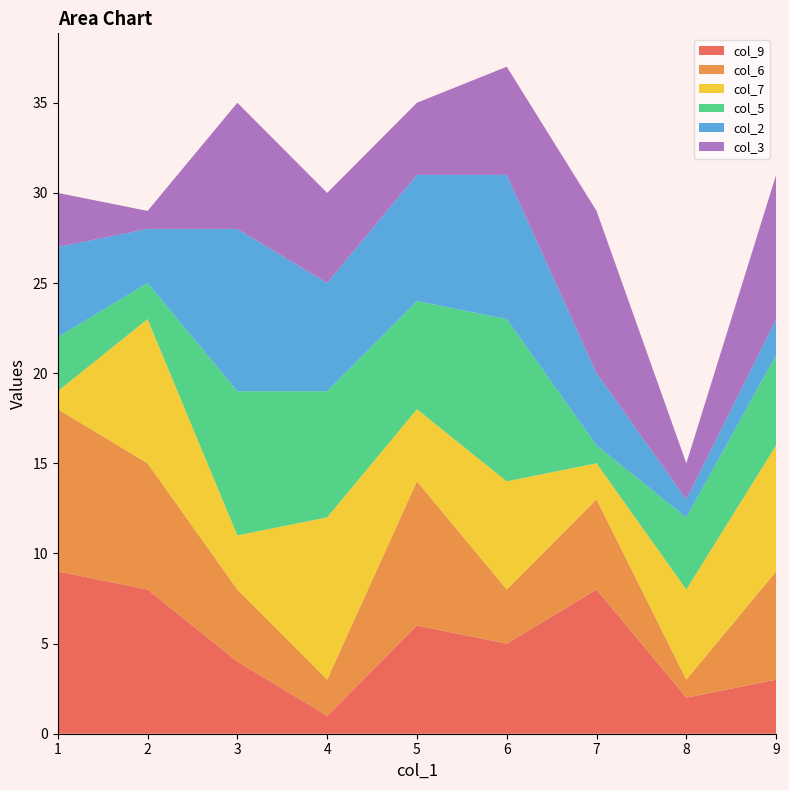

Reading left to right, transcribe all the data shown in this chart.

col_9: 9	8	4	1	6	5	8	2	3
col_6: 9	7	4	2	8	3	5	1	6
col_7: 1	8	3	9	4	6	2	5	7
col_5: 3	2	8	7	6	9	1	4	5
col_2: 5	3	9	6	7	8	4	1	2
col_3: 3	1	7	5	4	6	9	2	8